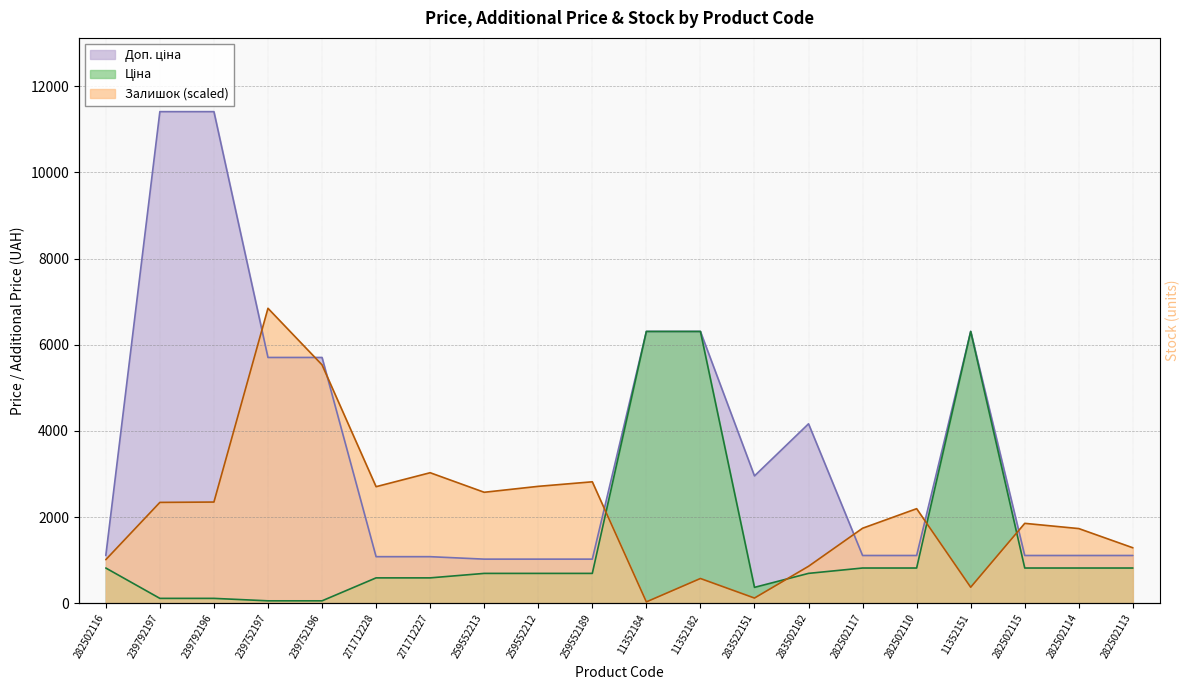

Which series has the largest total across all categories?

Доп. ціна